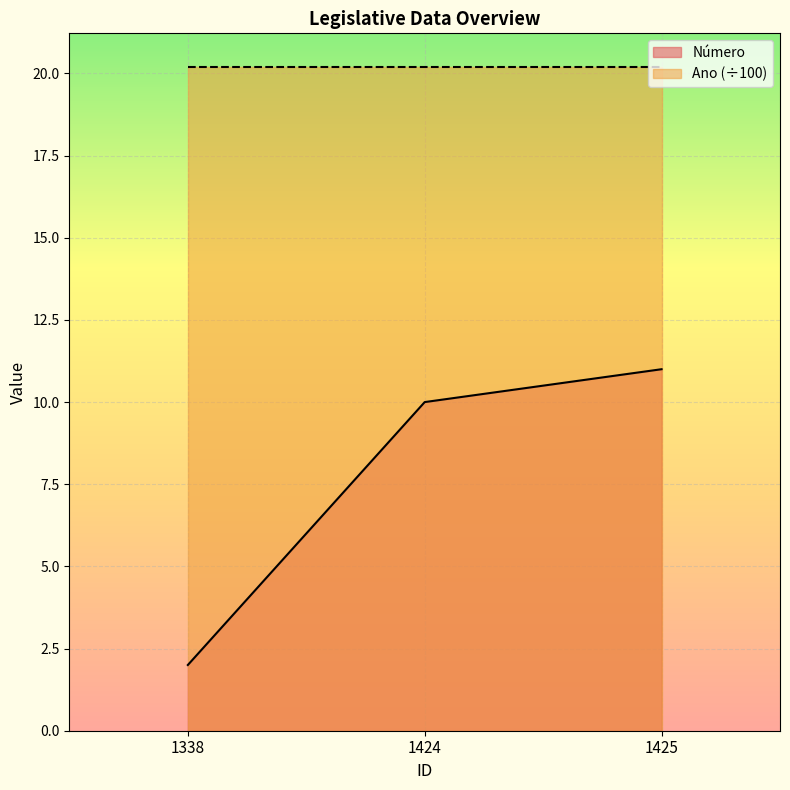

How many values exceed 10?

1